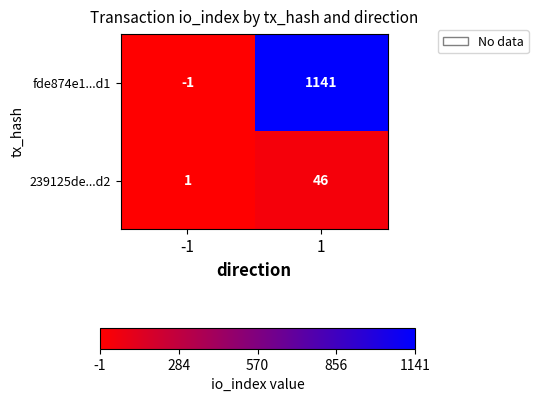

At which category is the sum across all series the highest?

1